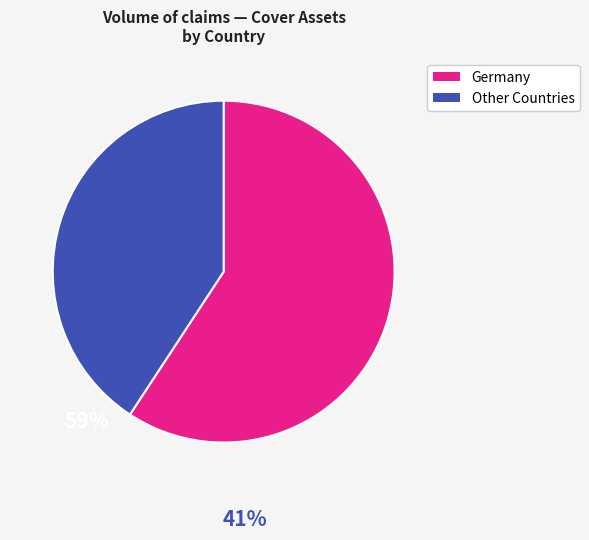

Does any single category account for the majority?

Yes